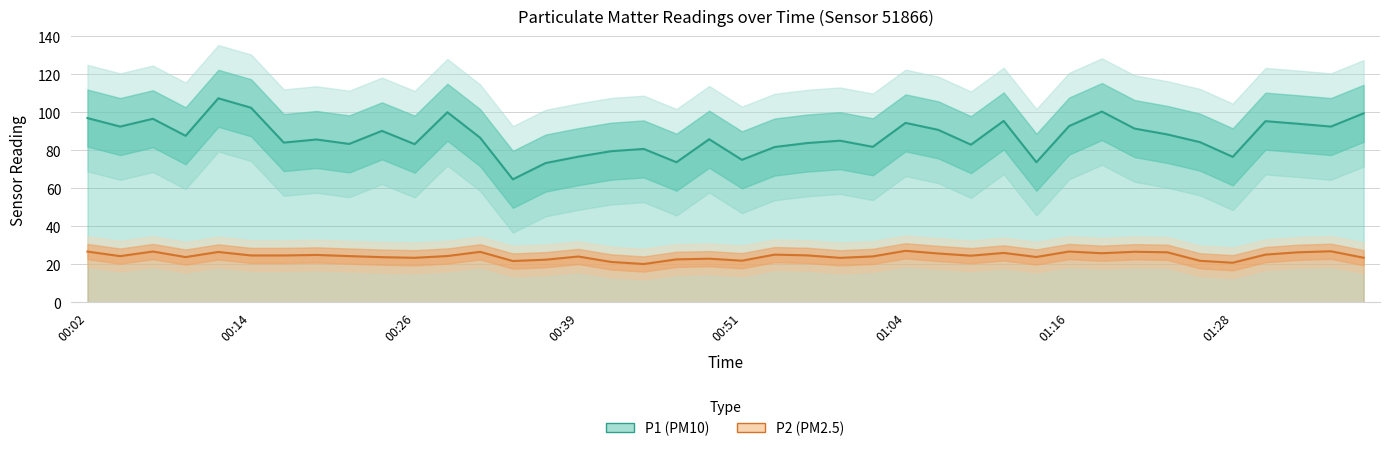

What is the spread (max minus min) of values at 00:54?

56.6